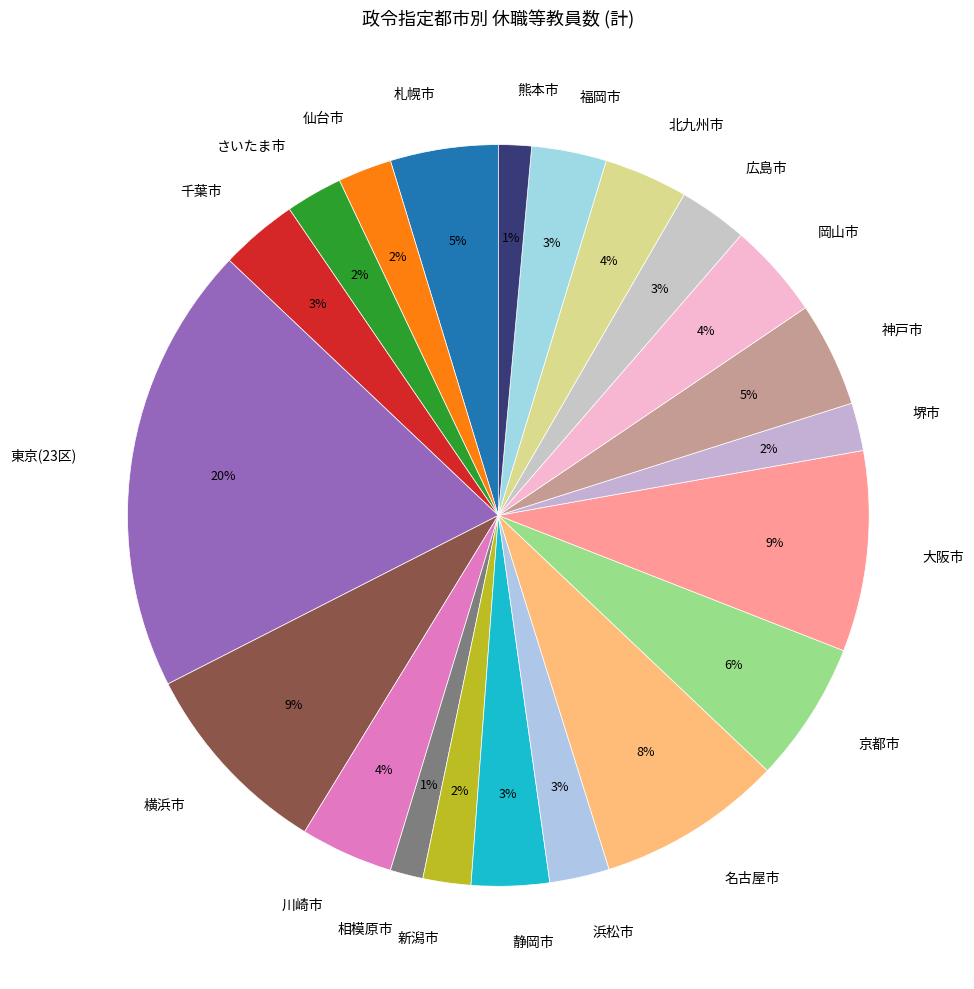

Which has a higher value, 大阪市 or 相模原市?

大阪市